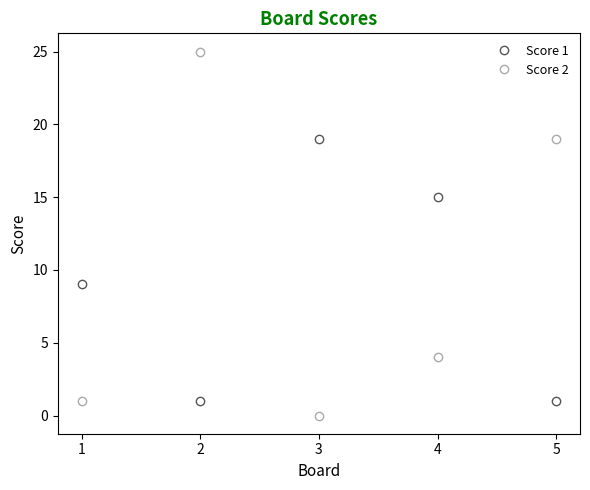

At which category does Score 2 reach its first local valley?

3